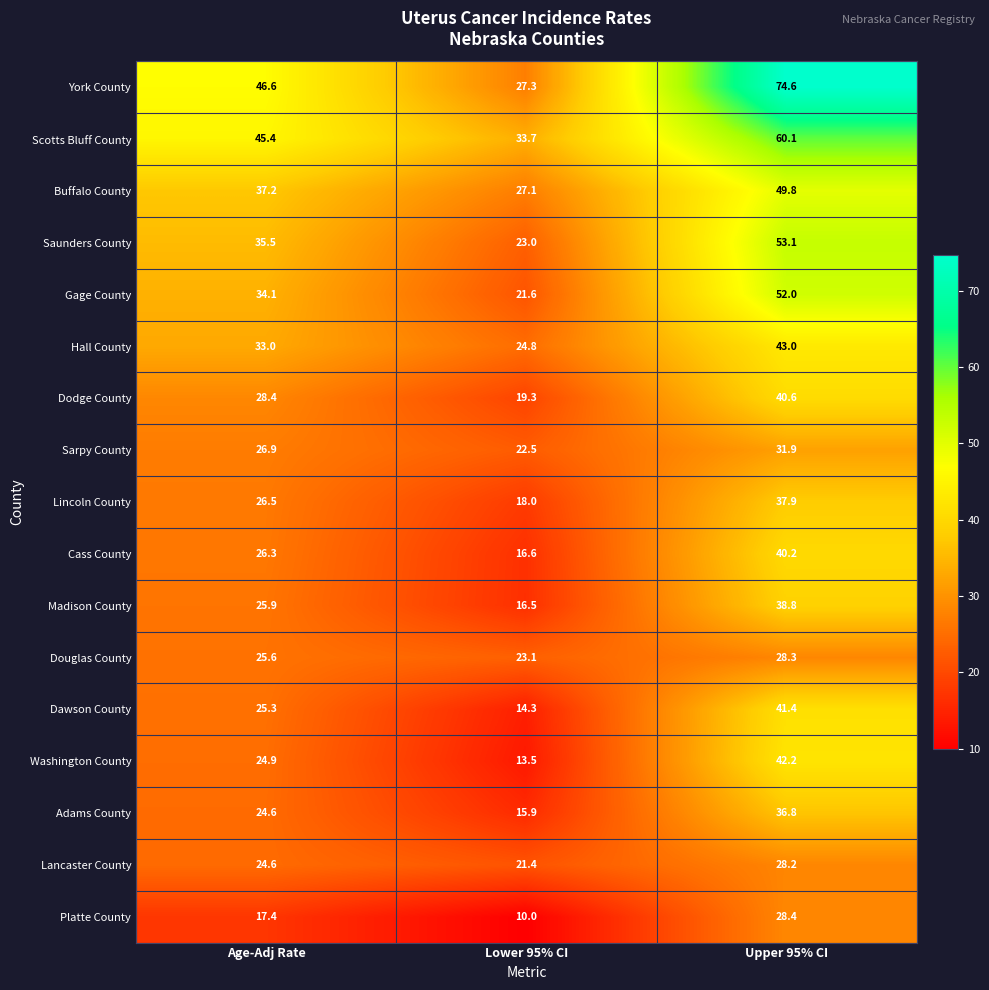

Is it true that Adams County equals 10.9 at Lower 95% CI?

False